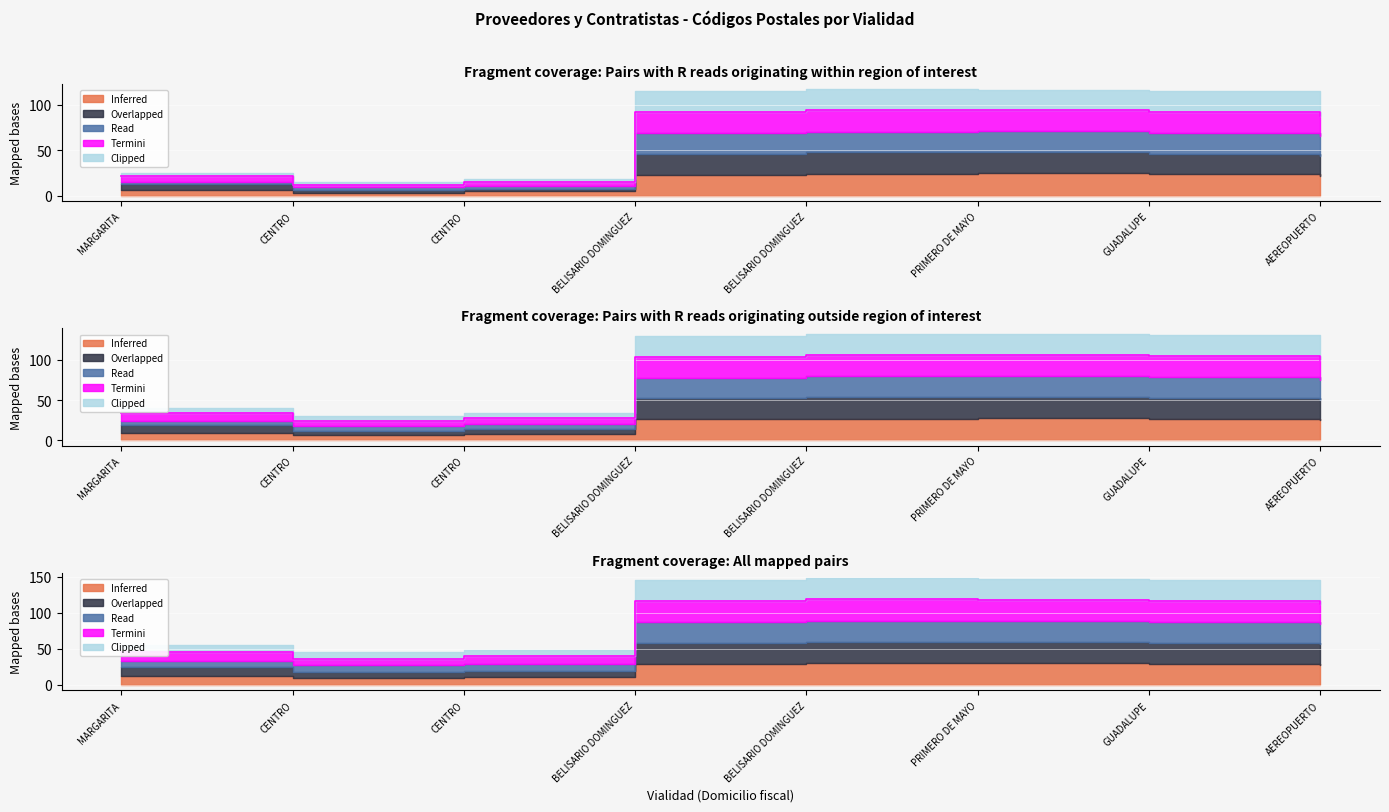

At which label does Chiapas_cp reach its peak?

BELISARIO DOMINGUEZ